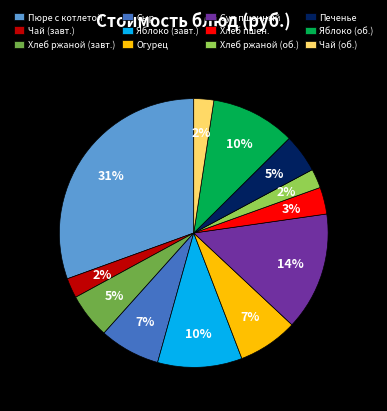

Which slice is the largest?

Пюре с котлетой